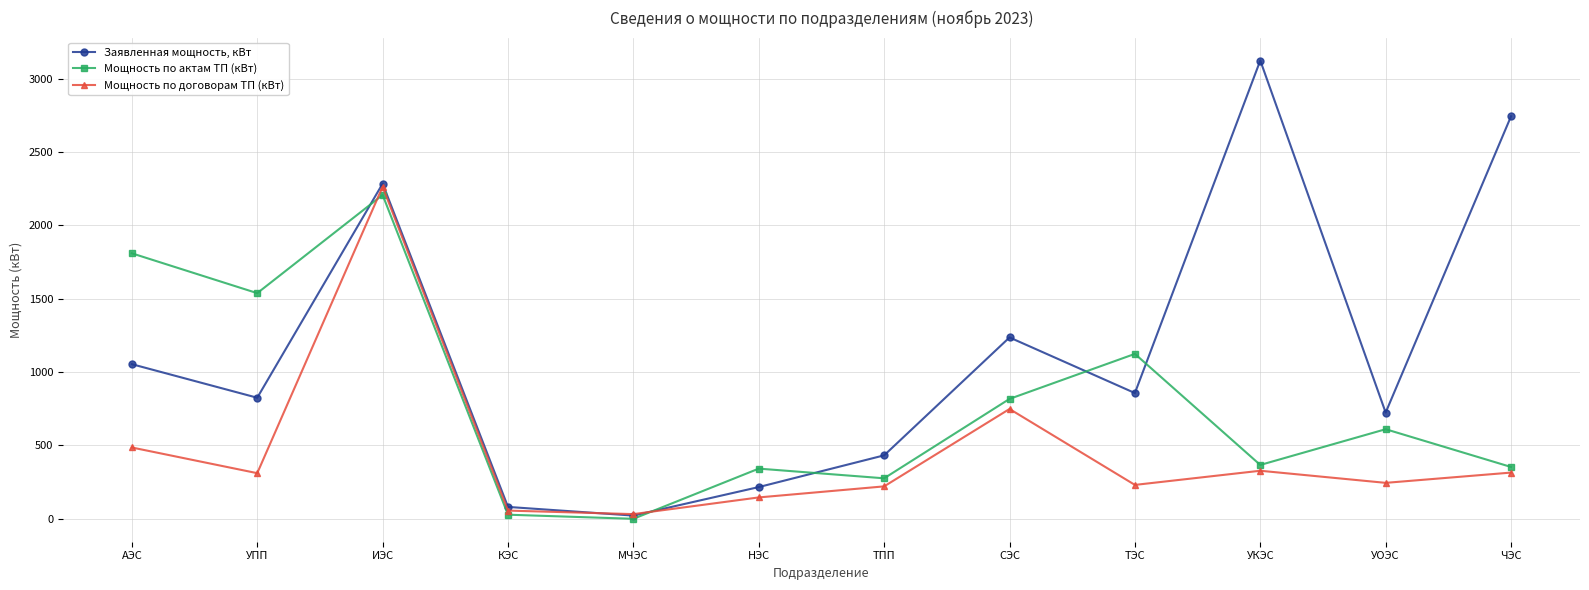

What is the label of the 9th point from the right?

КЭС